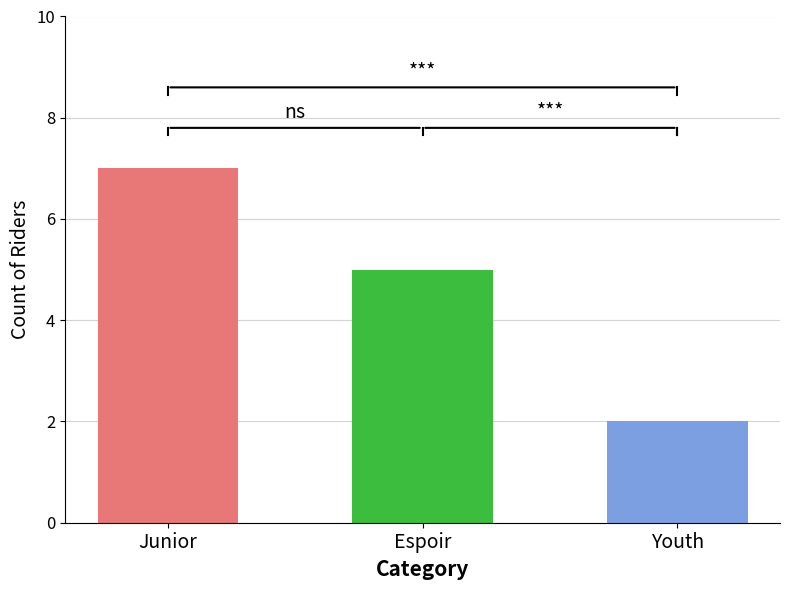

What is the sum of the values at Junior and Youth?

9